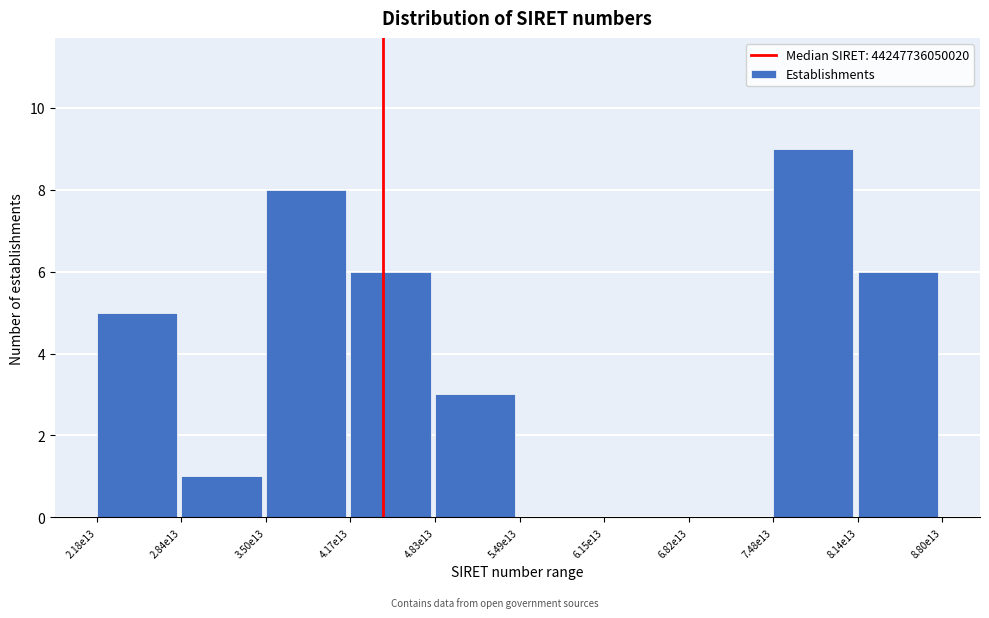

Reading left to right, transcribe all the data shown in this chart.

2.18e13=5	2.84e13=1	3.50e13=8	4.17e13=6	4.83e13=3	5.49e13=0	6.15e13=0	6.82e13=0	7.48e13=9	8.14e13=6